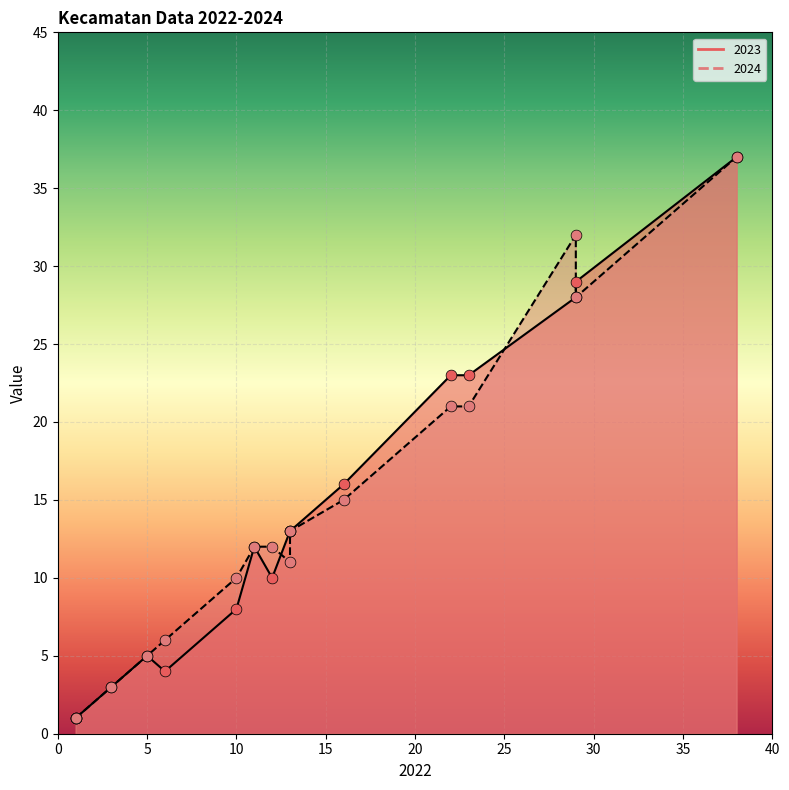

Which series contains the lowest Y value?

2023